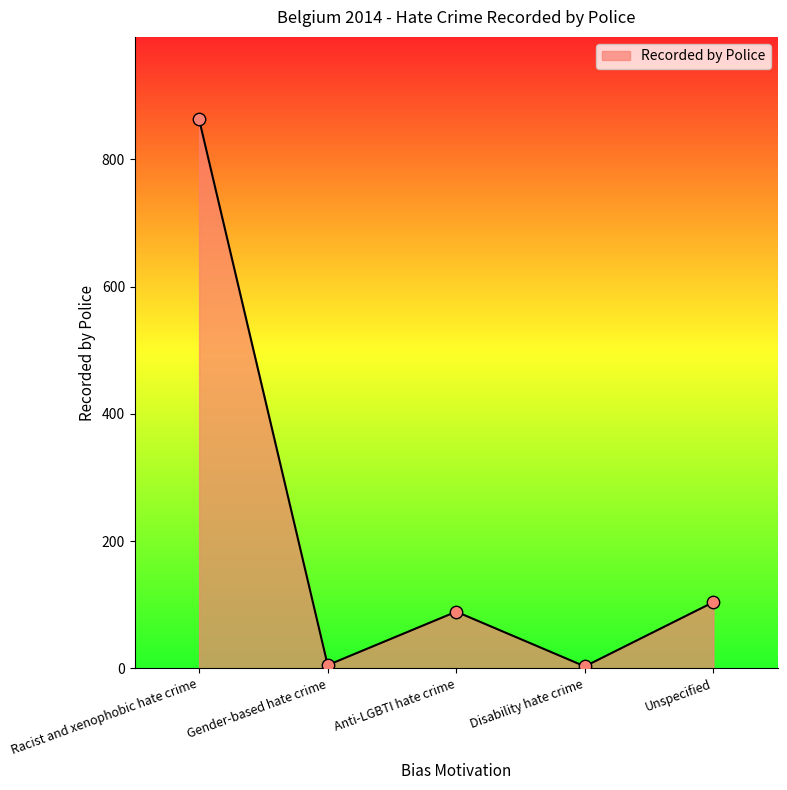

Approximately how many times larger is the value at Racist and xenophobic hate crime compared to Anti-LGBTI hate crime?

9.7